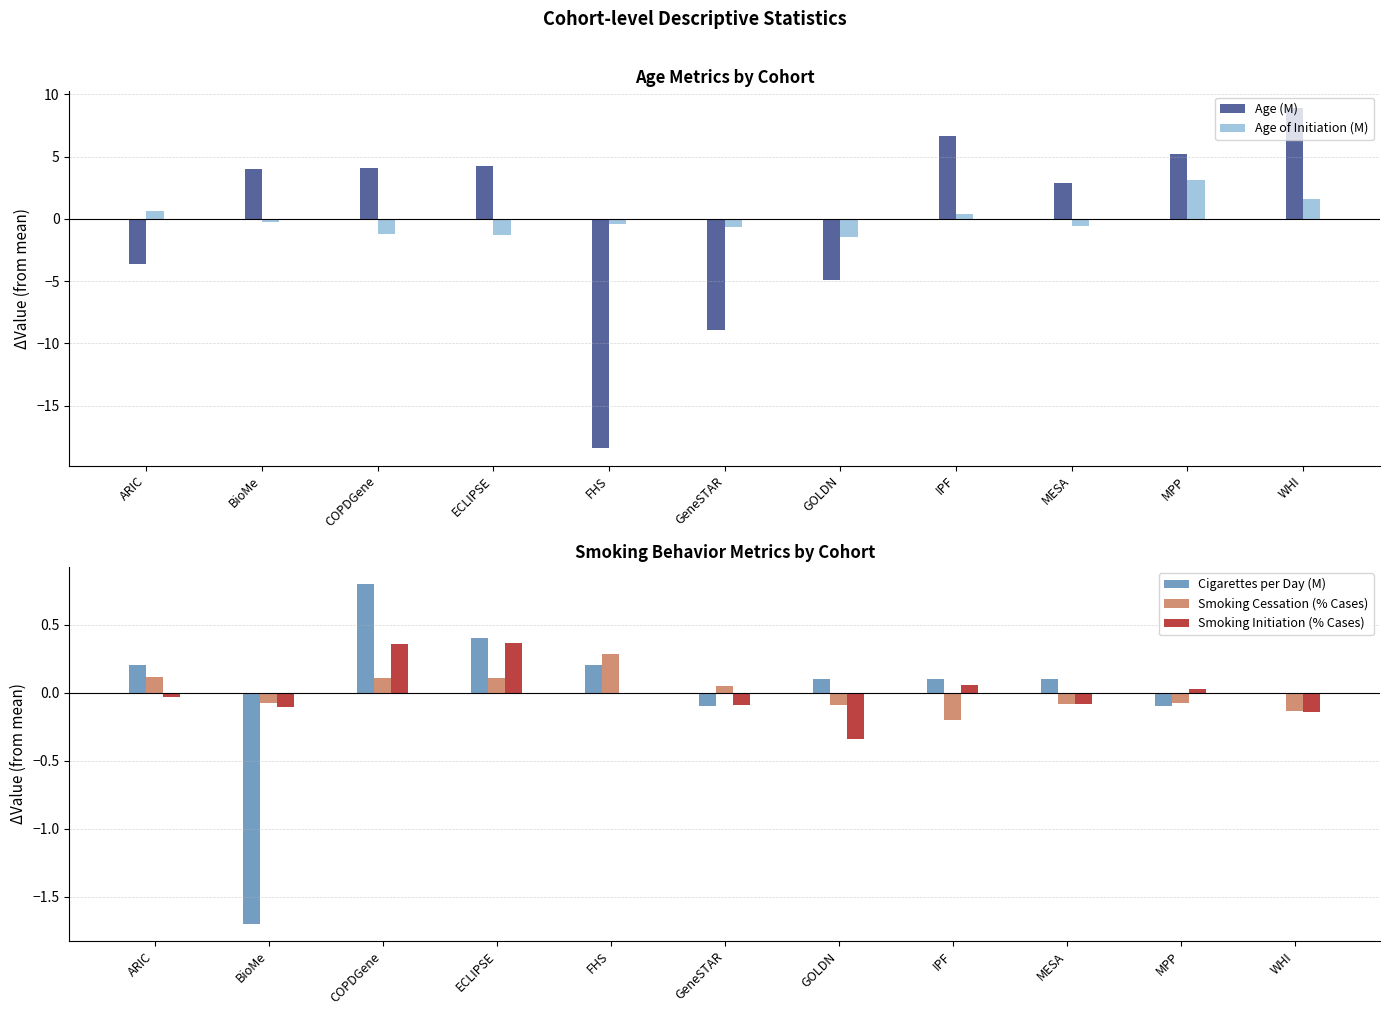

Reading left to right, extract all data points from this chart.

Age (M): -3.6	4.0	4.1	4.3	-18.4	-8.9	-4.9	6.7	2.9	5.2	8.9
Age of Initiation (M): 0.6	-0.3	-1.2	-1.3	-0.4	-0.7	-1.5	0.4	-0.6	3.1	1.6
Cigarettes per Day (M): 0.2	-1.7	0.8	0.4	0.2	-0.1	0.1	0.1	0.1	-0.1	0.0
Smoking Cessation (% Cases): 0.1	-0.1	0.1	0.1	0.3	0.0	-0.1	-0.2	-0.1	-0.1	-0.1
Smoking Initiation (% Cases): -0.0	-0.1	0.4	0.4	-0.0	-0.1	-0.3	0.1	-0.1	0.0	-0.1